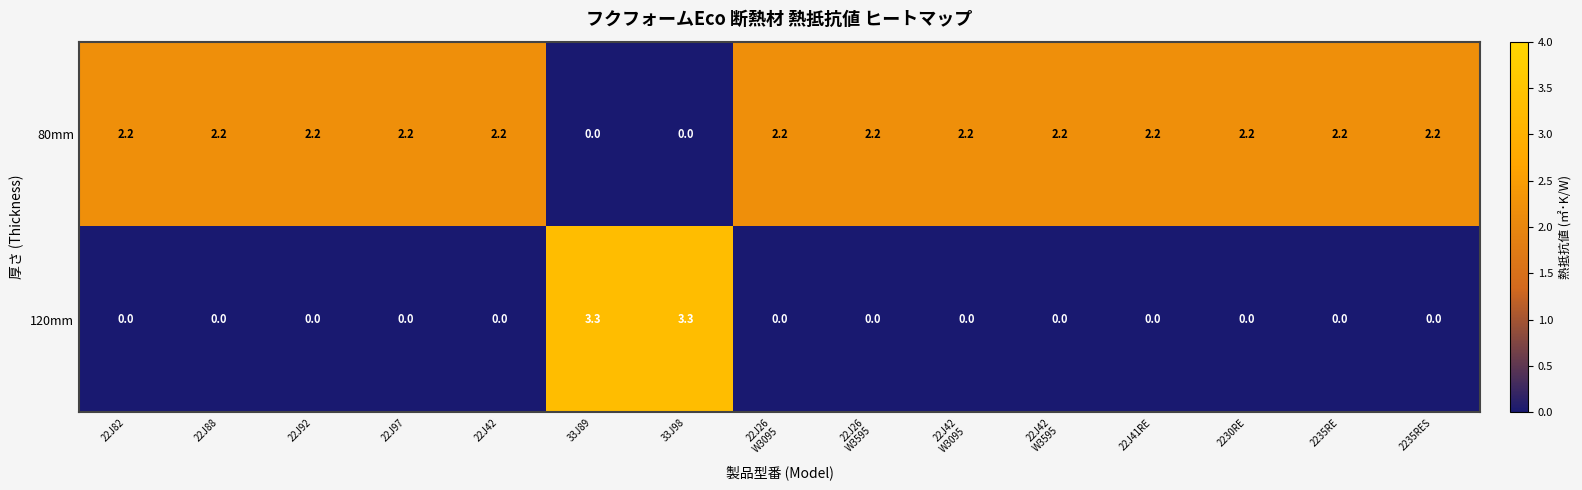

True or false: 120mm has a value of -1.7 at 2230RE.

False